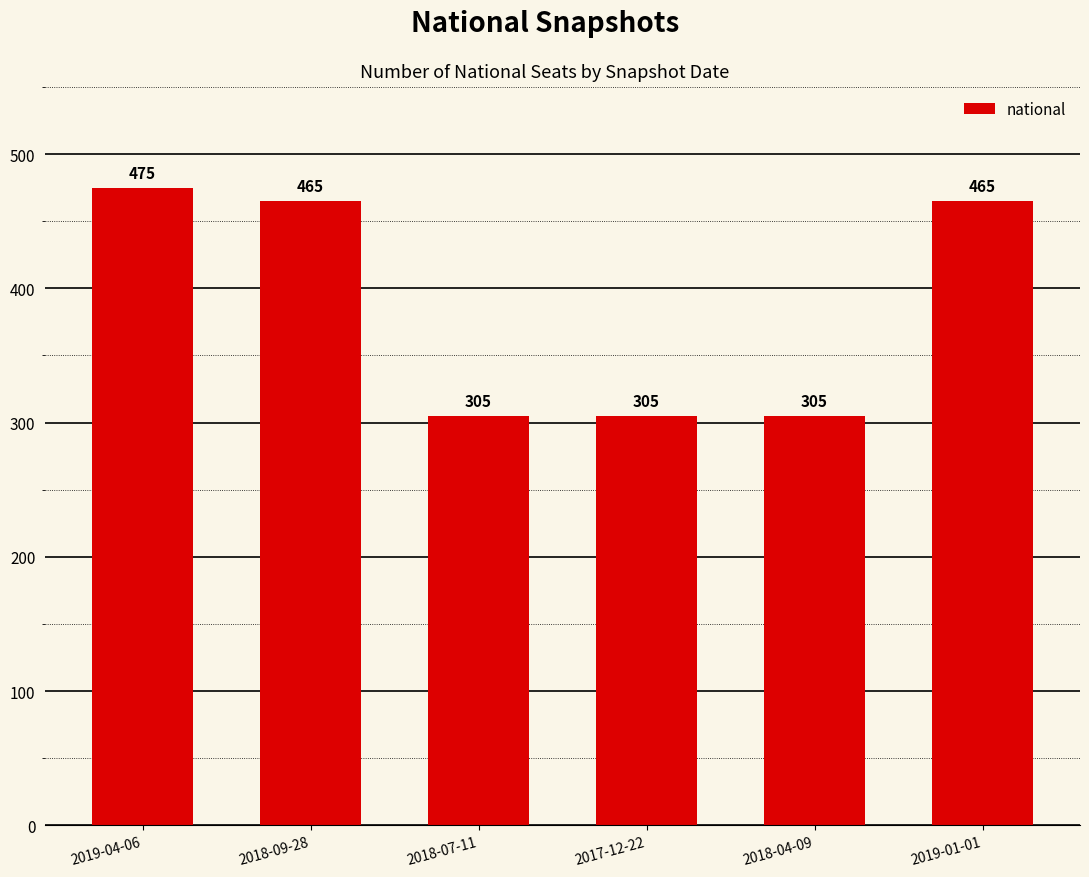

What is the ratio of the value at 2018-04-09 to the value at 2017-12-22?

1.0